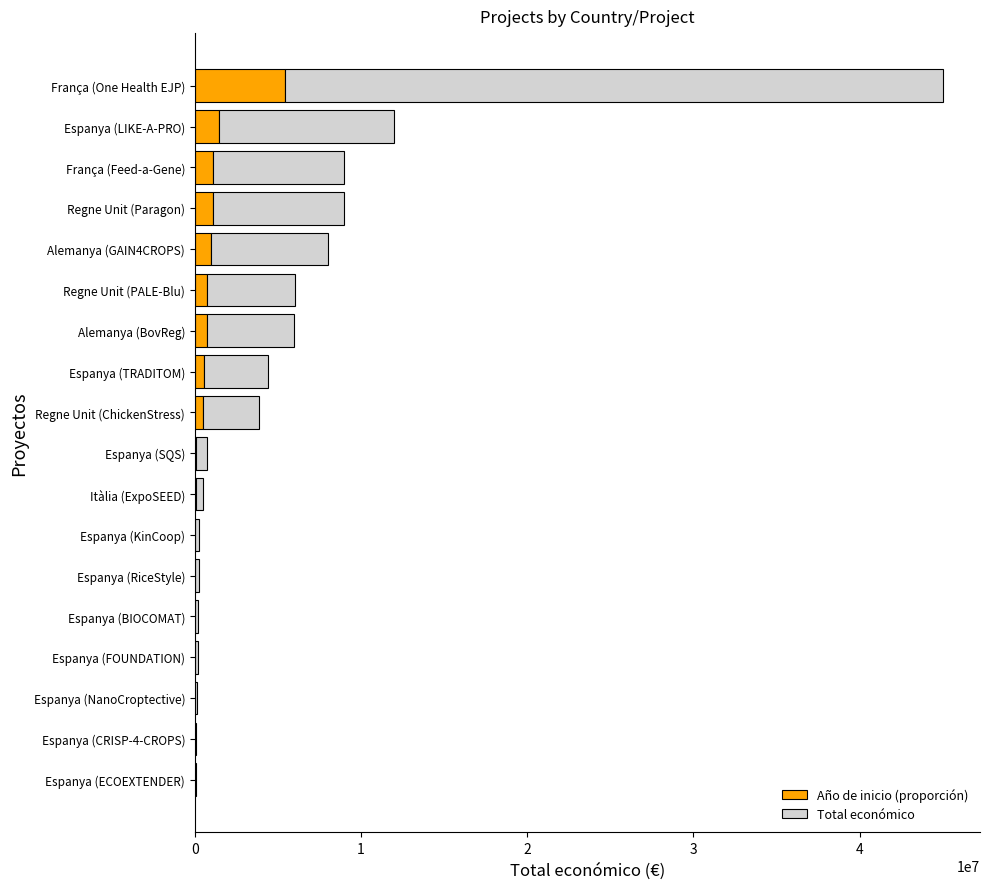

At which label does Año de inicio (proporción) reach its peak?

França (One Health EJP)